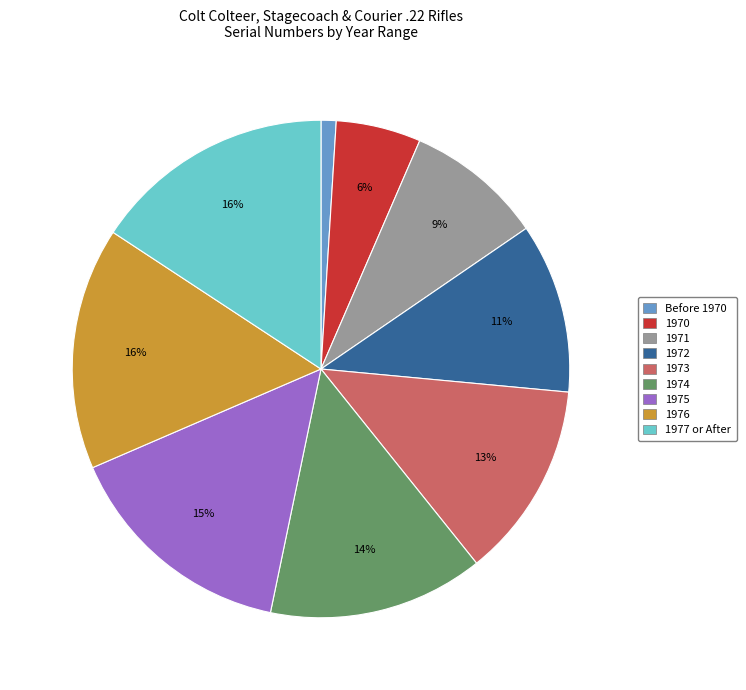

The 1974 slice represents 26% of the pie. True or false?

False